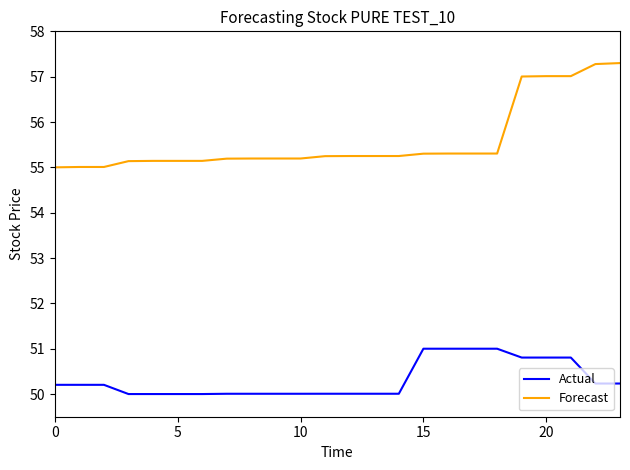

What is the maximum value shown in the chart?

57.3